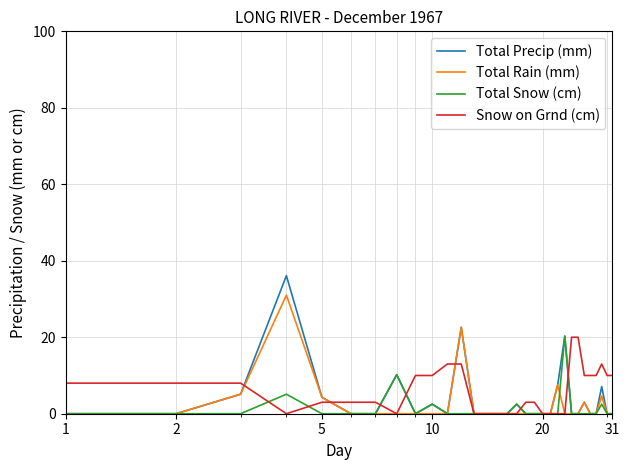

What is the difference between the second highest and minimum values in the Total Precip (mm) series?

22.6